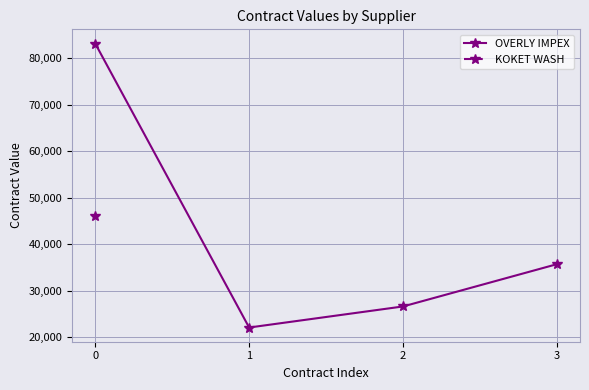

List the labels in order of OVERLY IMPEX value, largest first.

0, 3, 2, 1